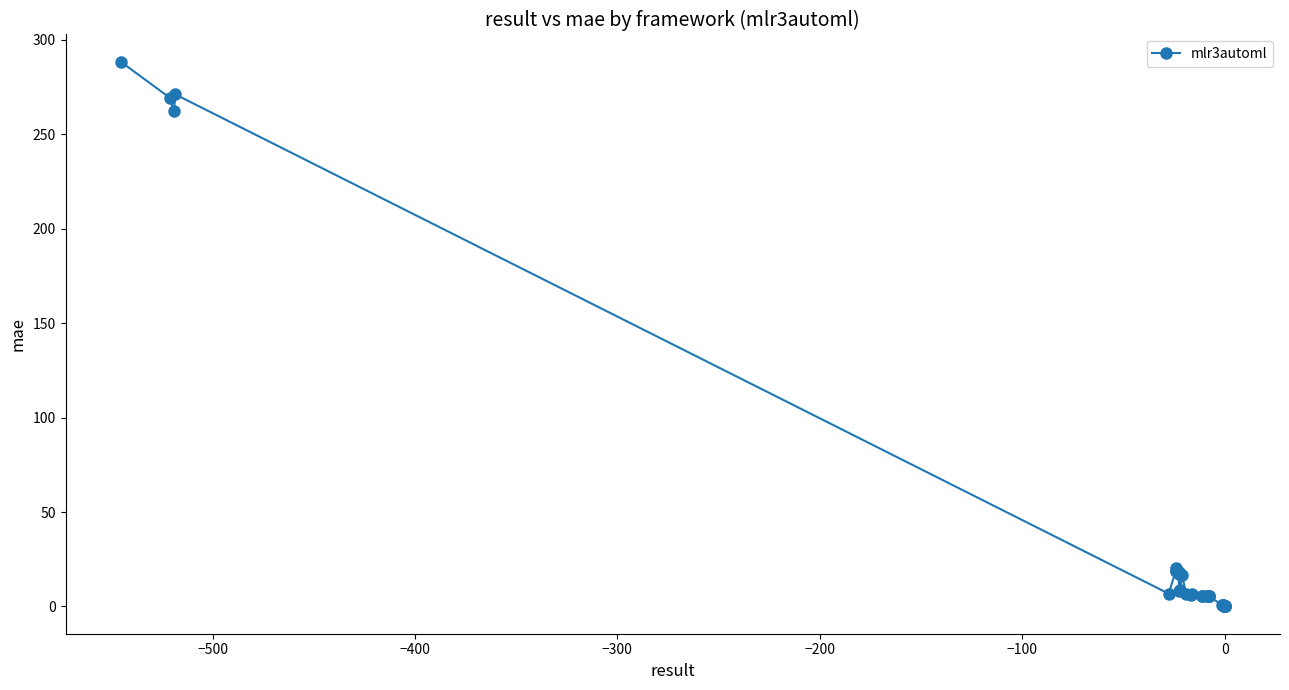

What is the average value?

33.4